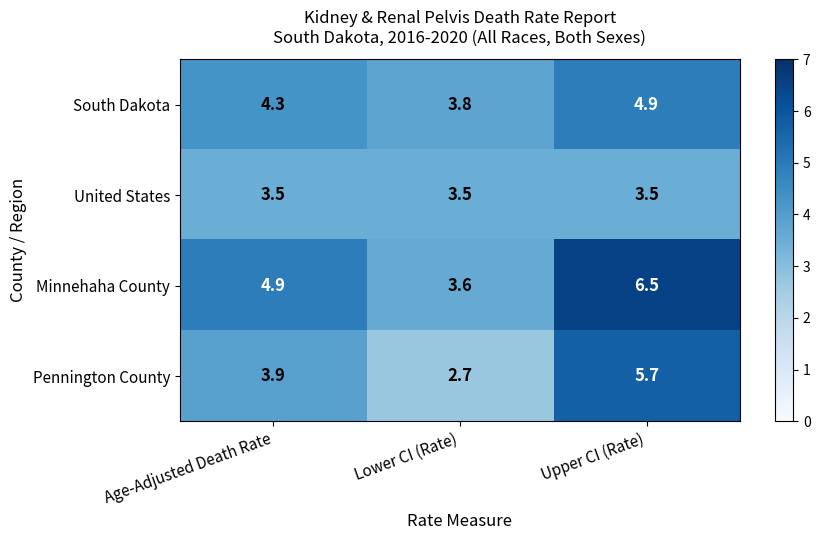

Is it true that Minnehaha County equals 4.9 at Age-Adjusted Death Rate?

True